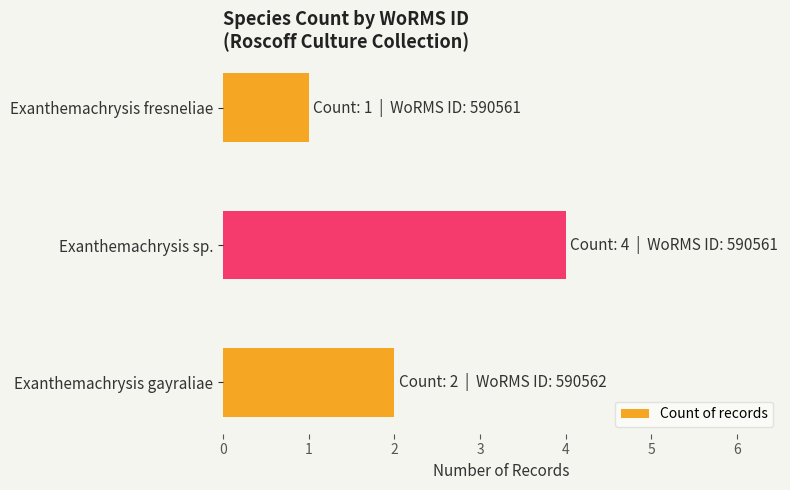

What is the average value?

2